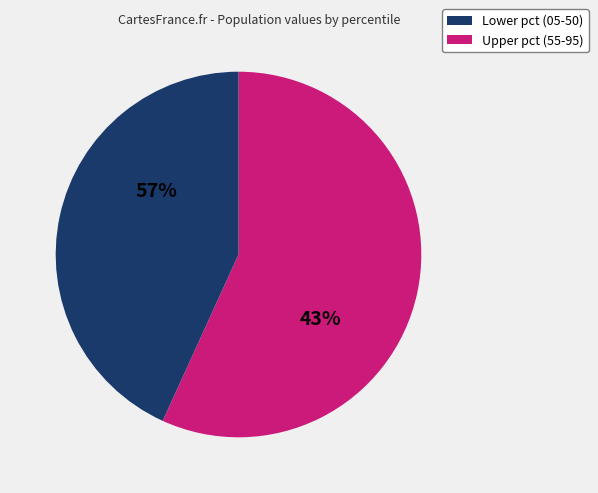

Is it true that pct85 is 1% of the pie?

False